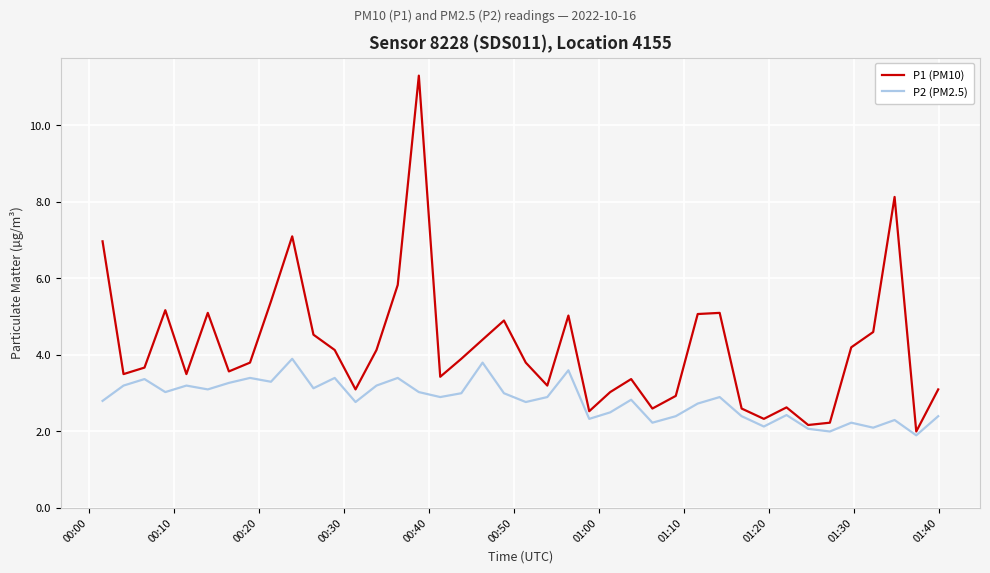

Rank the series by their maximum value, from lowest to highest.

P2 (PM2.5), P1 (PM10)